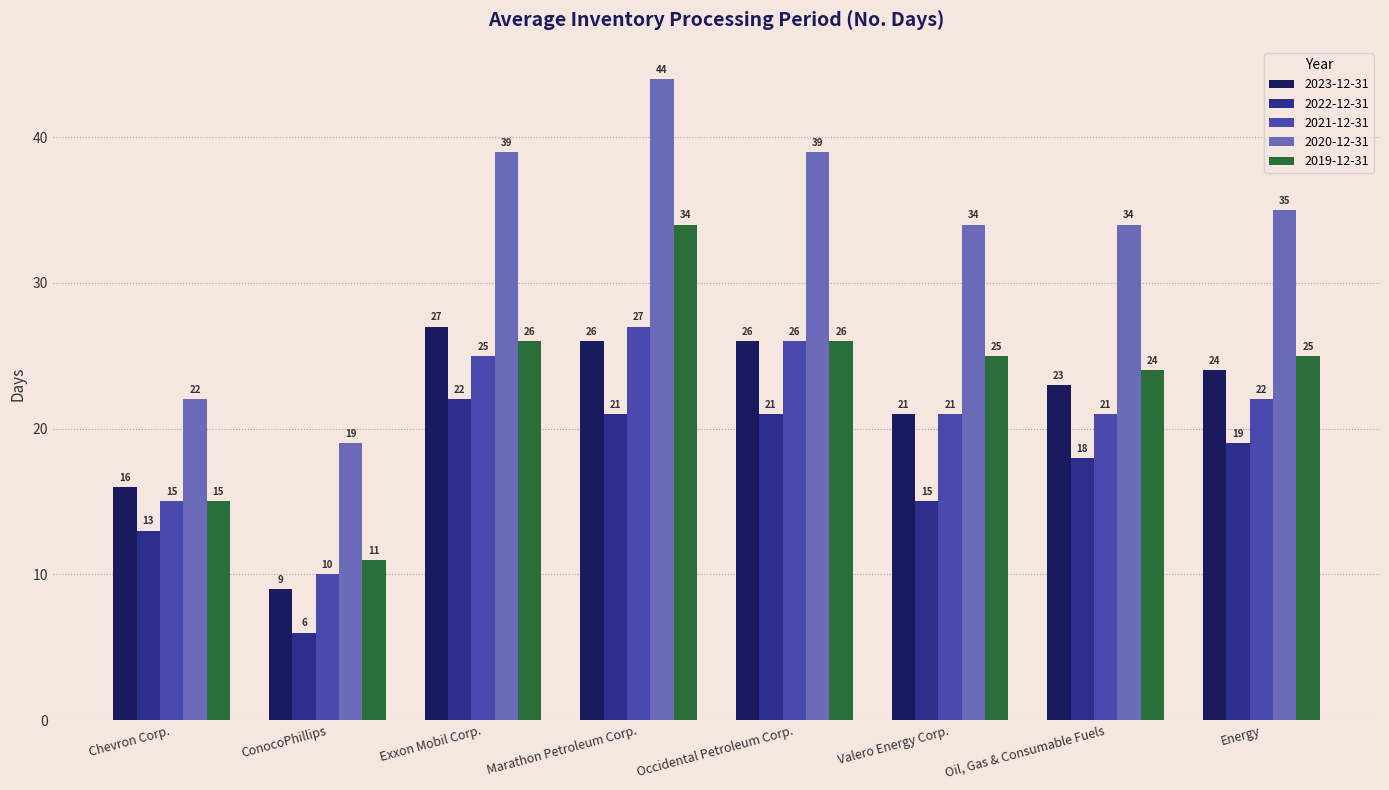

What is the label of the 4th bar from the right?

Occidental Petroleum Corp.